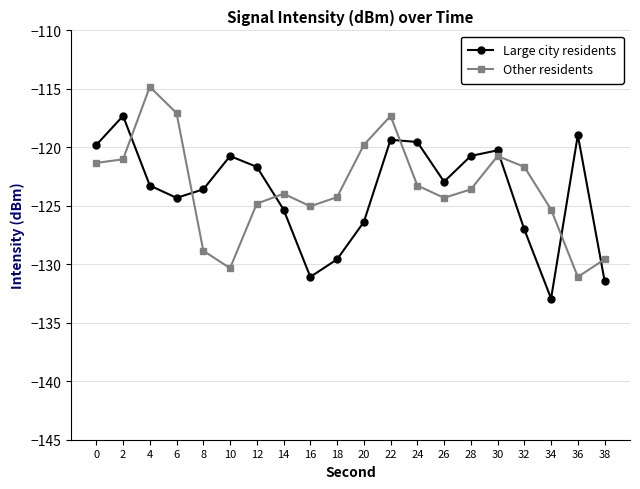

At which category is the sum across all series the highest?

22